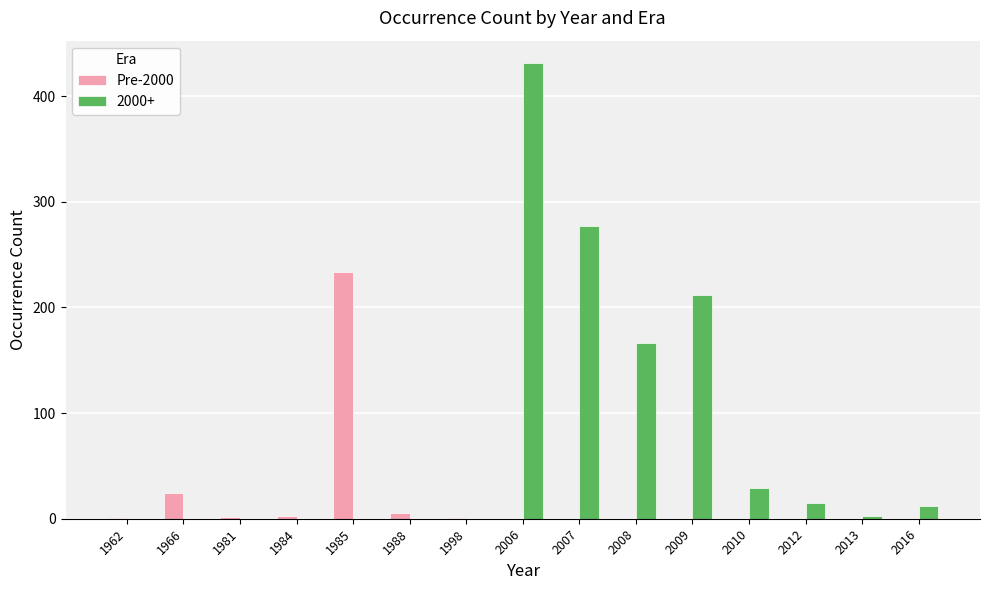

How many data points in Pre-2000 are above 0?

7